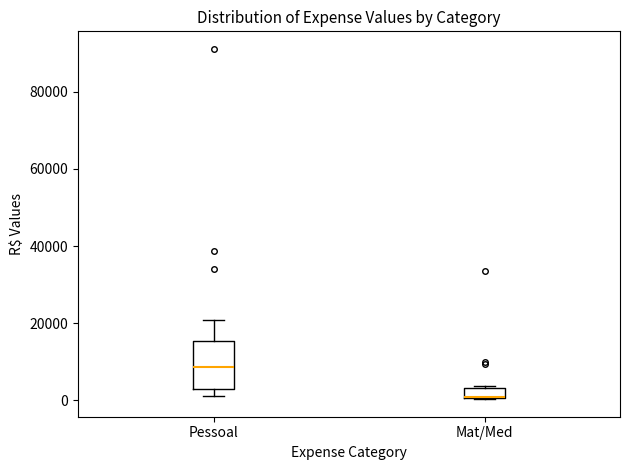

Where is the upper edge of the box for Mat/Med on the y-axis? The values are not printed on the chart, so give them approximately, as read against the axis.

4000